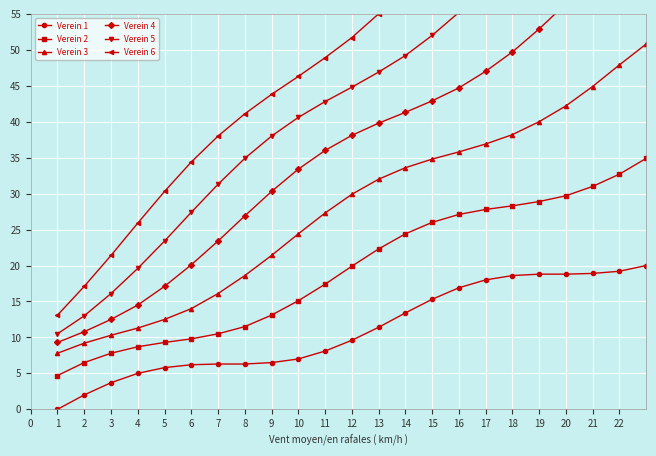

True or false: Verein 2 and Verein 1 cross at least once.

False